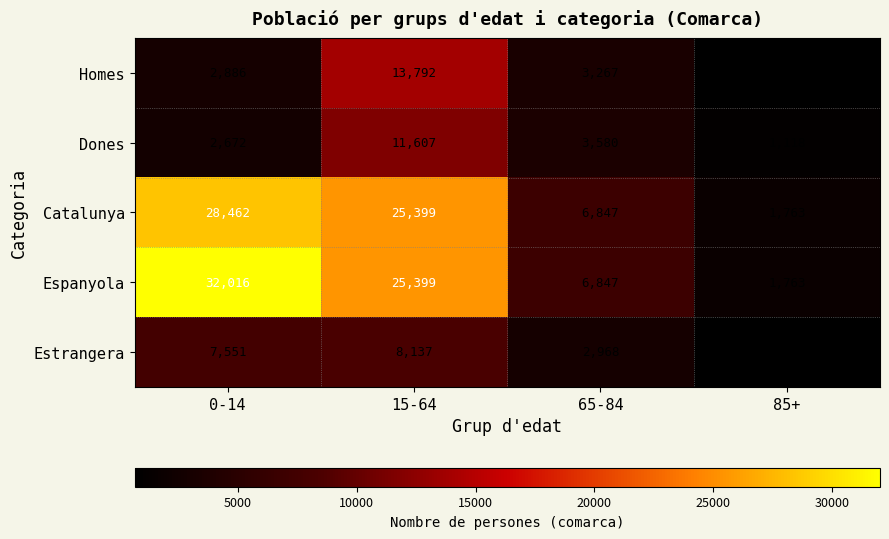

The value of Catalunya at 65-84 is 6847. True or false?

True